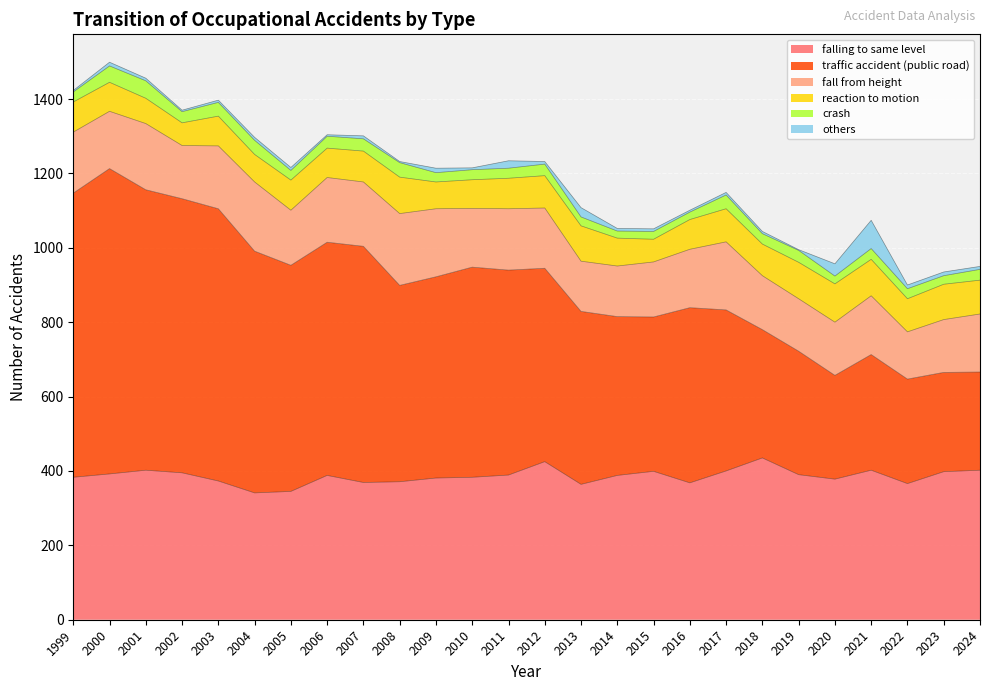

What is the spread (max minus min) of values at 2009?

529